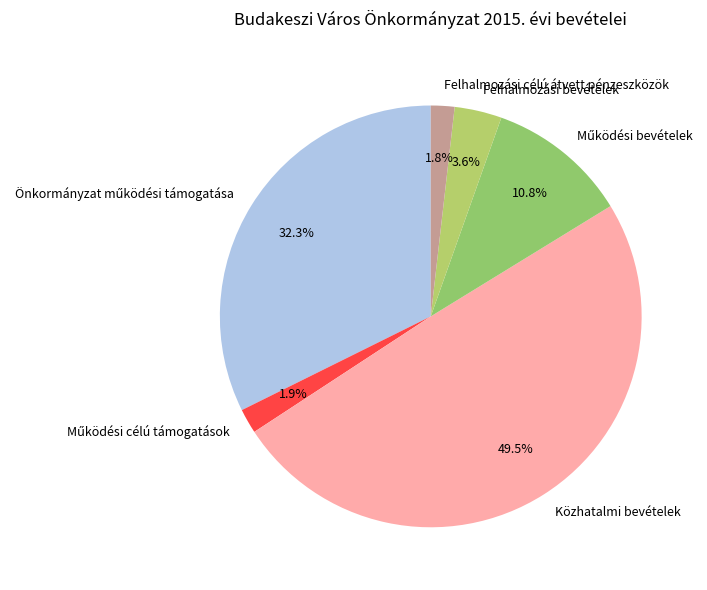

What is the largest slice in the pie chart?

Közhatalmi bevételek